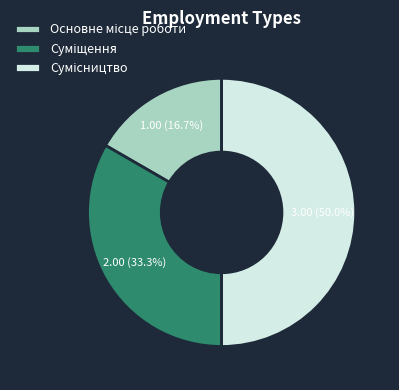

How many slices are in this pie chart?

3